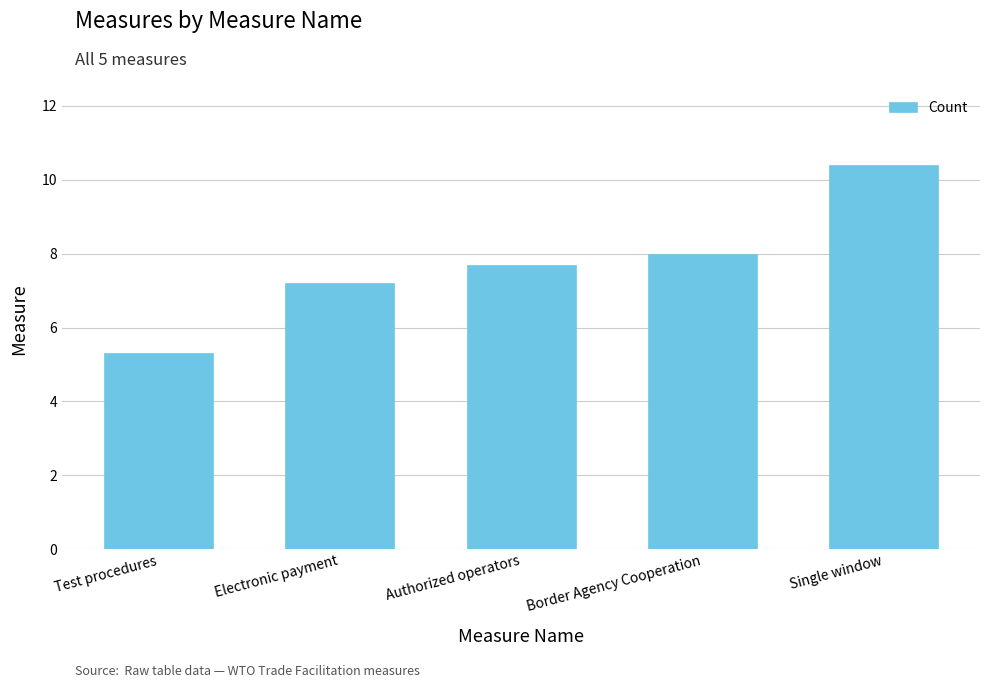

What is the minimum value shown in the chart?

5.3